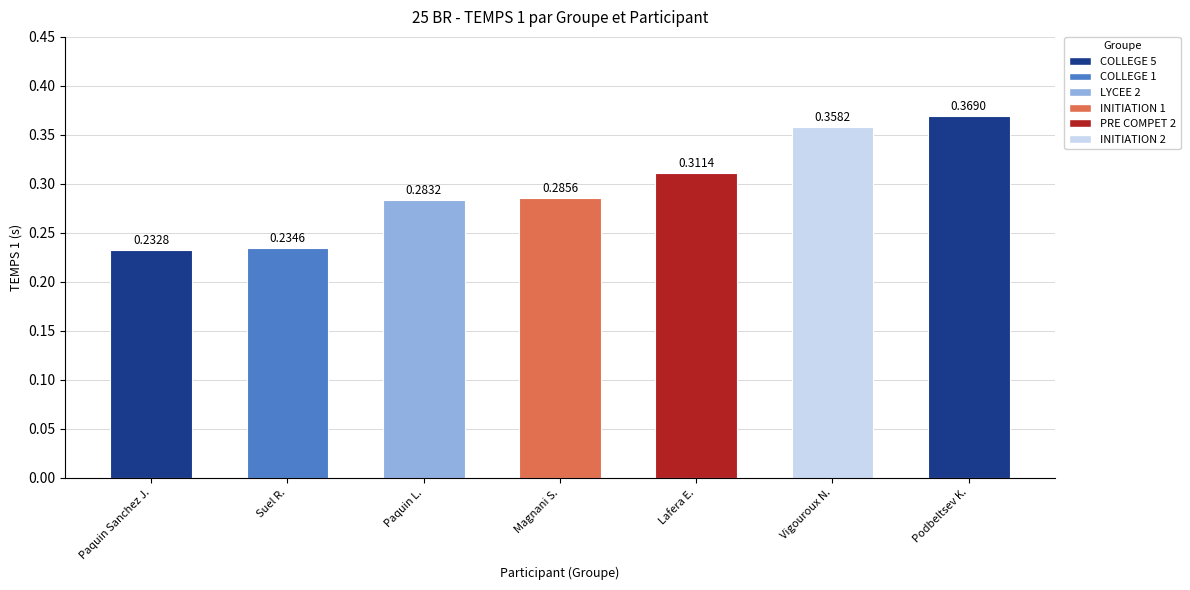

What is the change in value from INITIATION 1
(Magnani) to INITIATION 2
(Vigouroux)?

+0.1